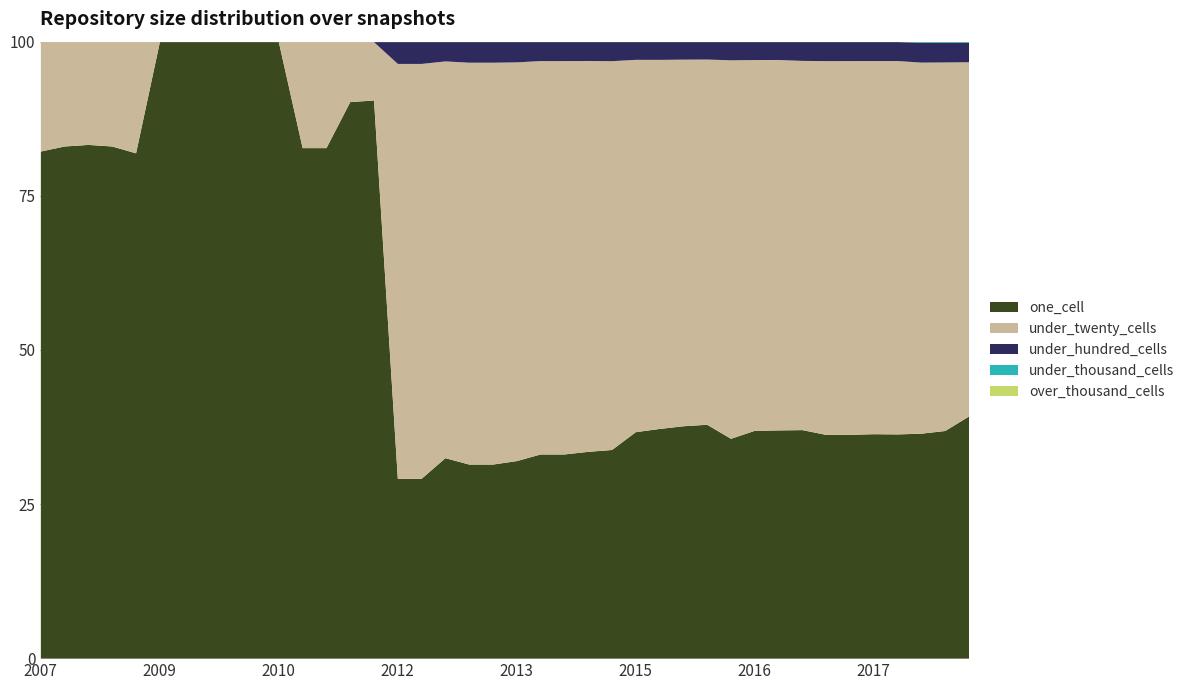

What is the minimum value for one_cell?

29.2